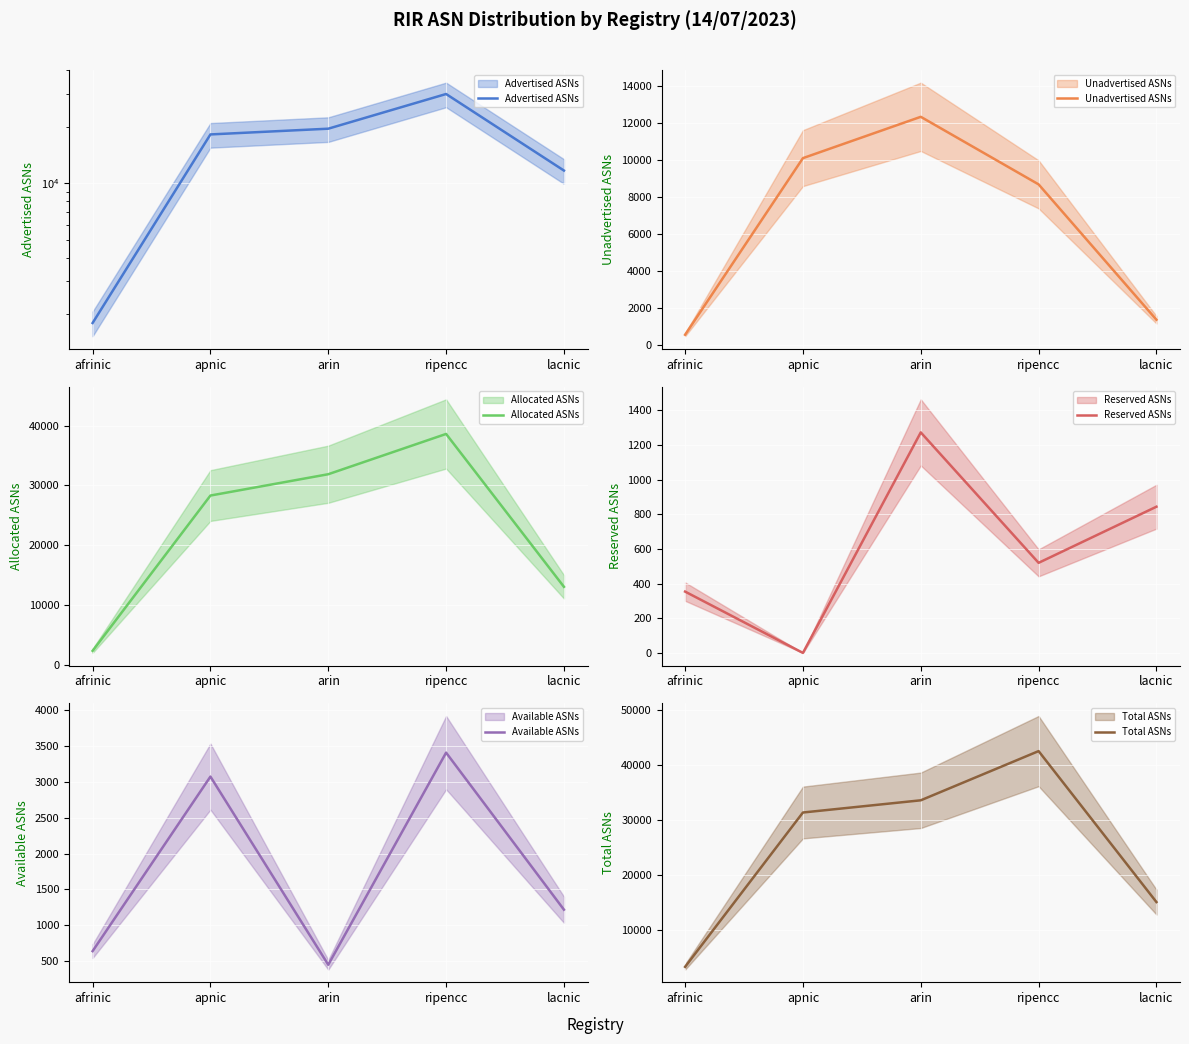

What position from the right is arin?

3